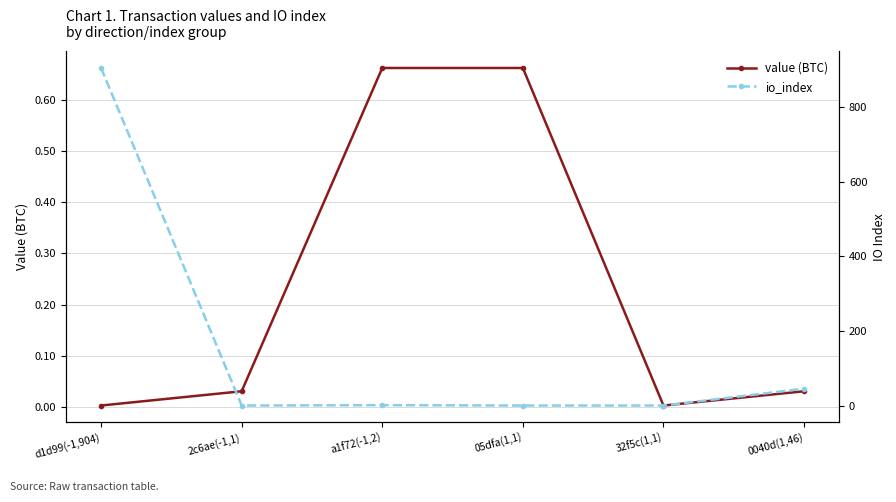

In value (BTC), how many points are lower than both neighbors (excluding endpoints)?

1